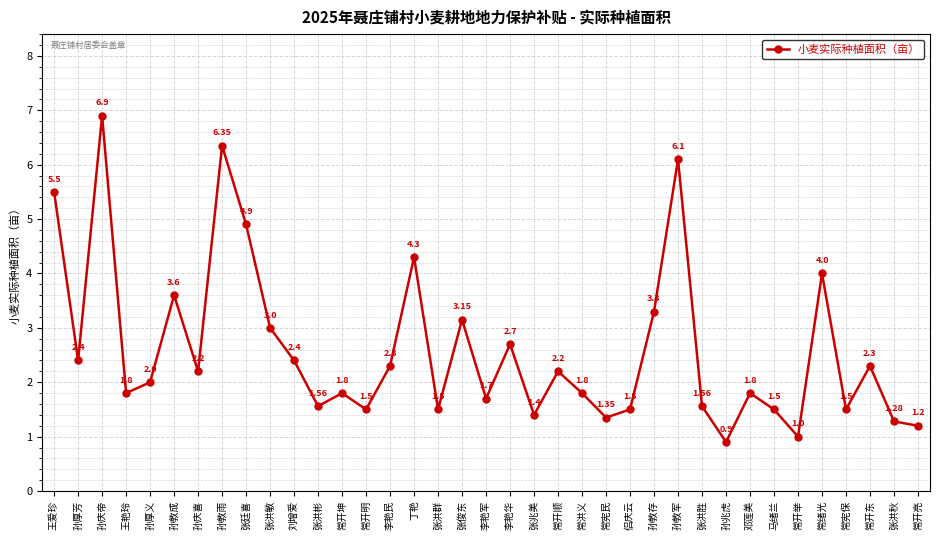

What is the smallest value displayed?

0.9